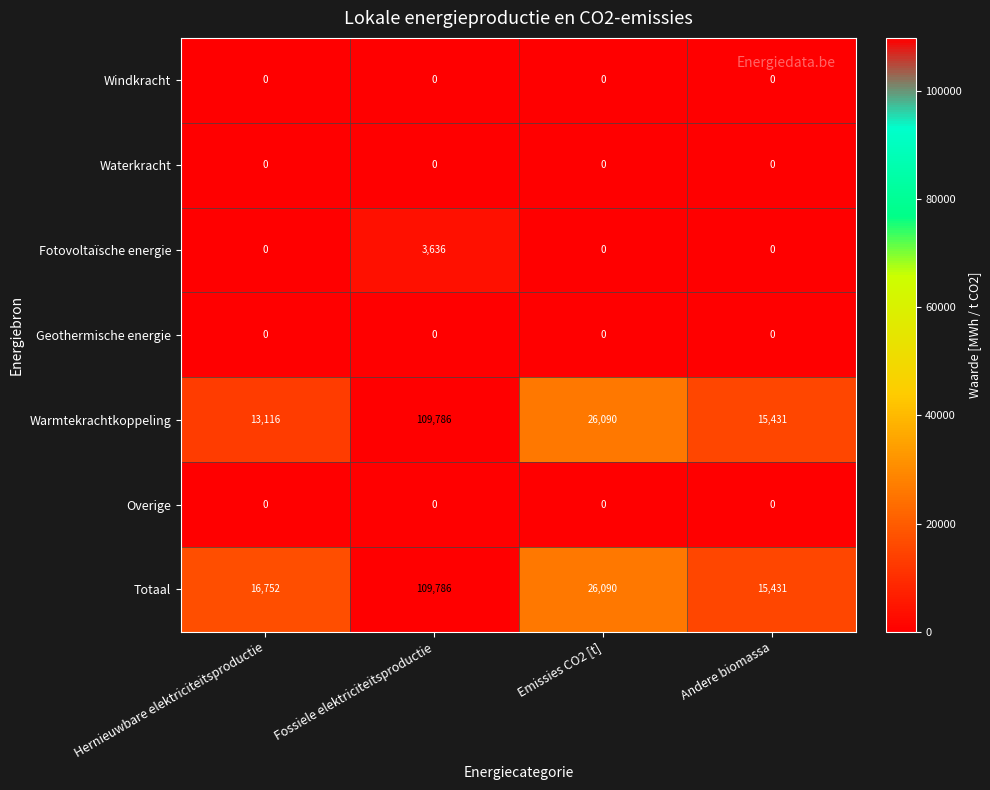

Is it true that Overige equals 0 at Andere biomassa?

True